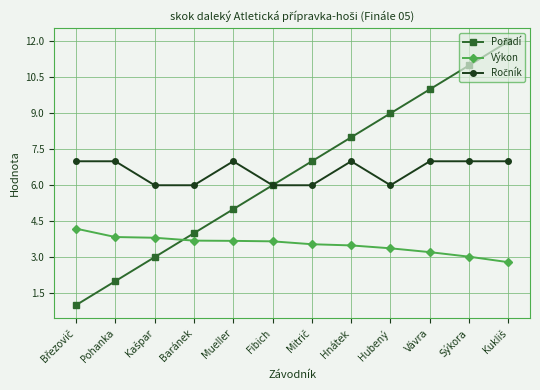

The value of Výkon at Mueller is 3.7. True or false?

True